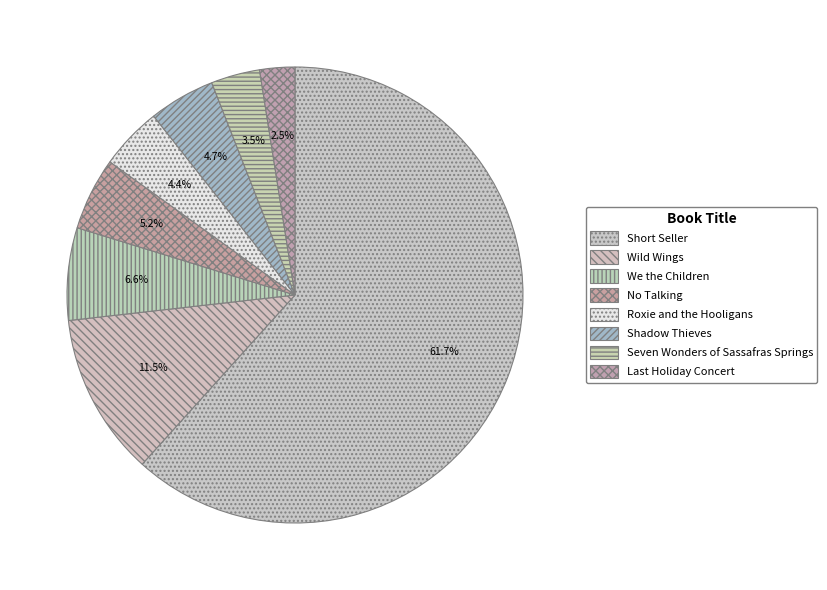

The We the Children slice represents 1% of the pie. True or false?

False